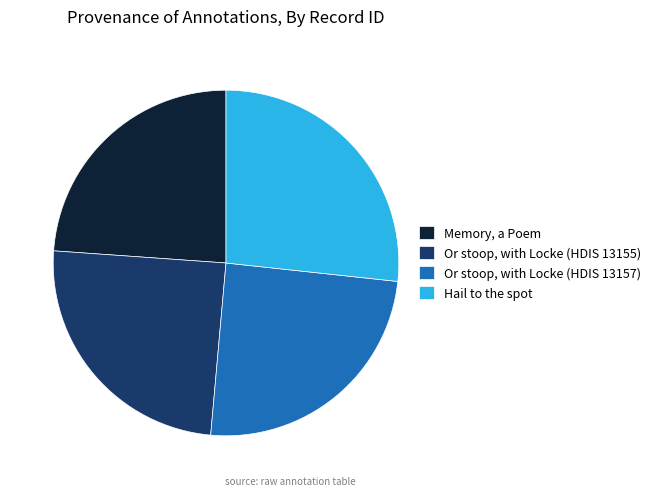

The Or stoop, with Locke (HDIS 13157) slice represents 35% of the pie. True or false?

False